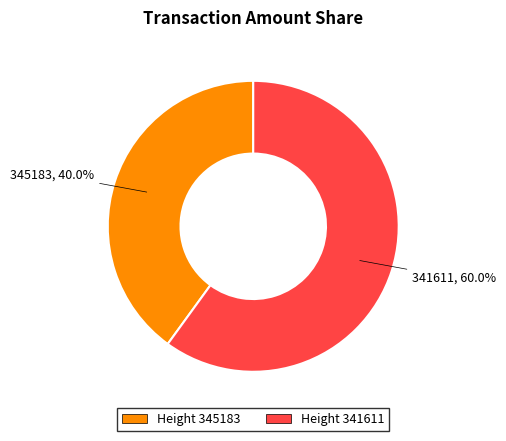

Is there any slice that represents more than half of the pie?

Yes